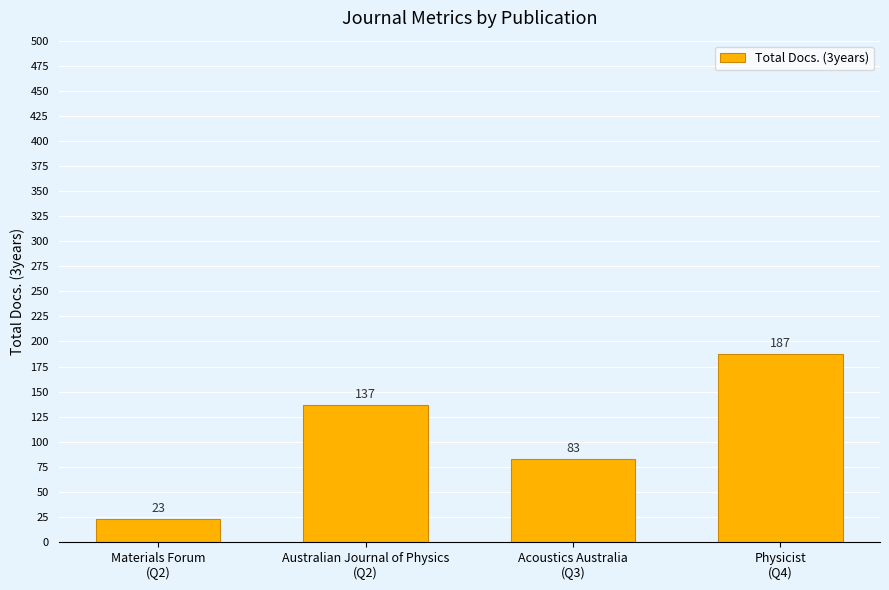

Reading left to right, list all the values displayed in this chart.

23	137	83	187